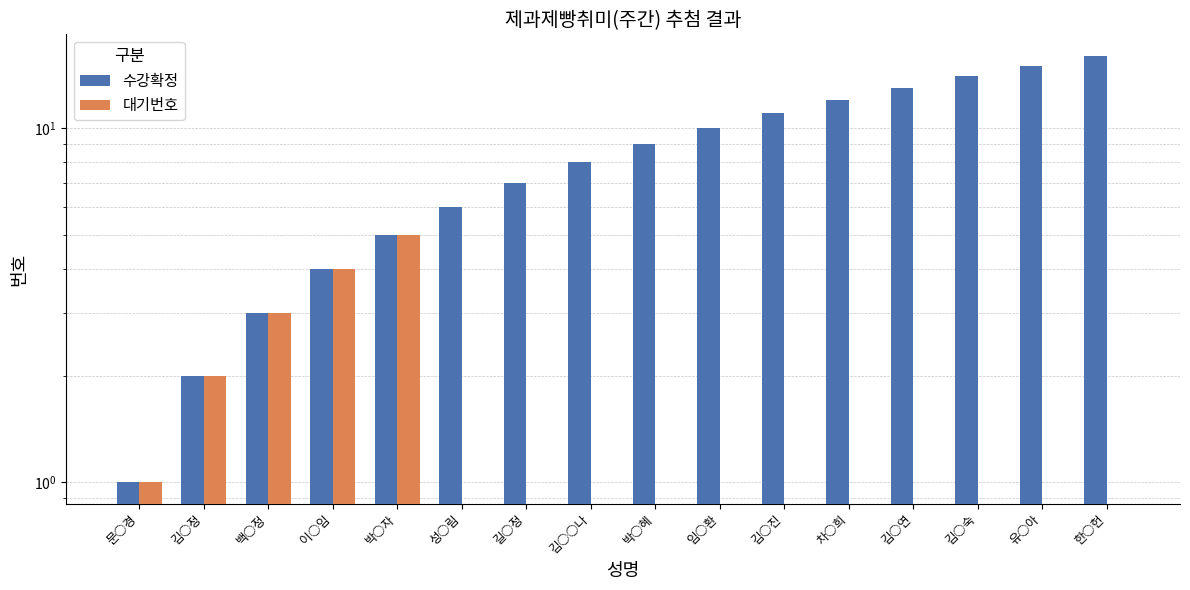

Which category has the lowest value in the 대기번호 series?

성○림